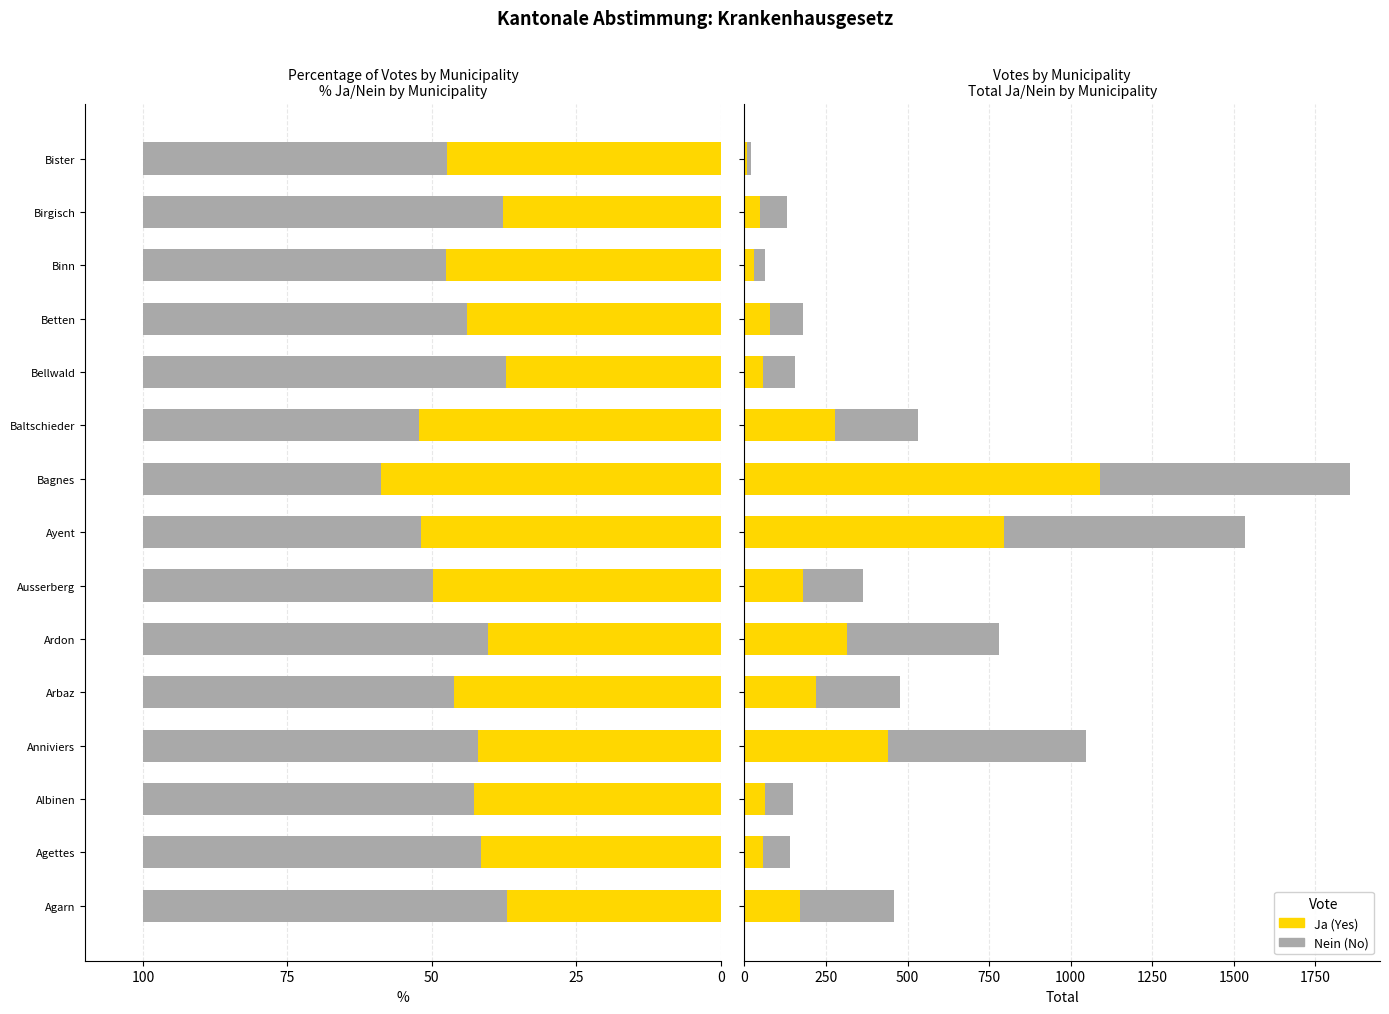

What is the maximum value for Nein %?

63.0